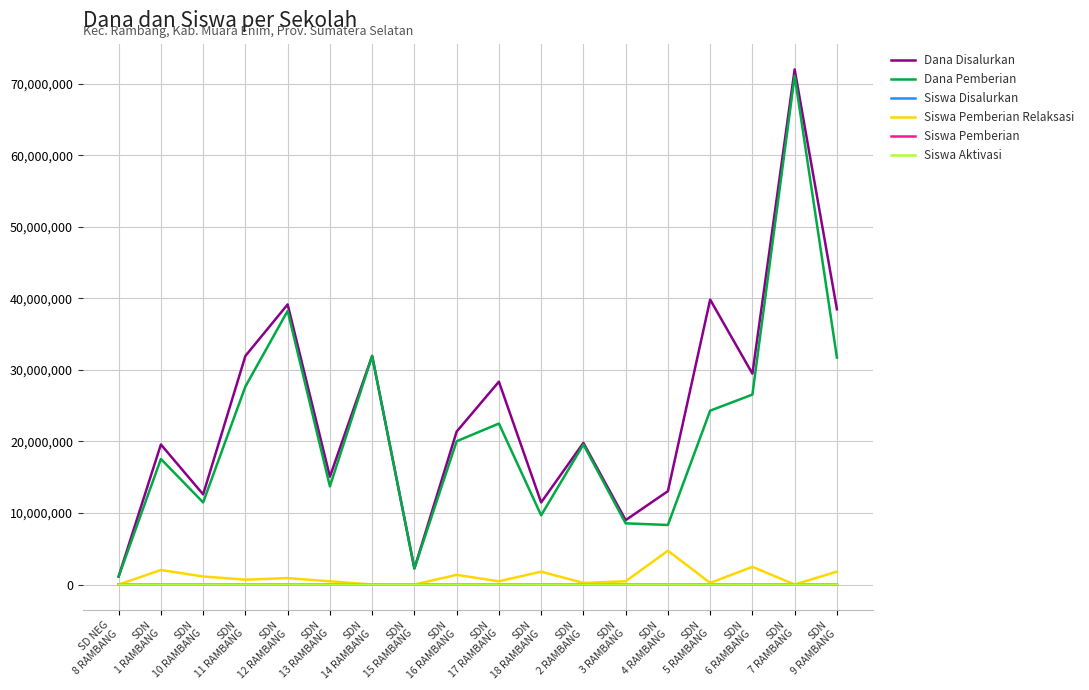

What are all the series names shown in the legend?

Dana Disalurkan, Dana Pemberian, Siswa Disalurkan, Siswa Pemberian Relaksasi, Siswa Pemberian, Siswa Aktivasi